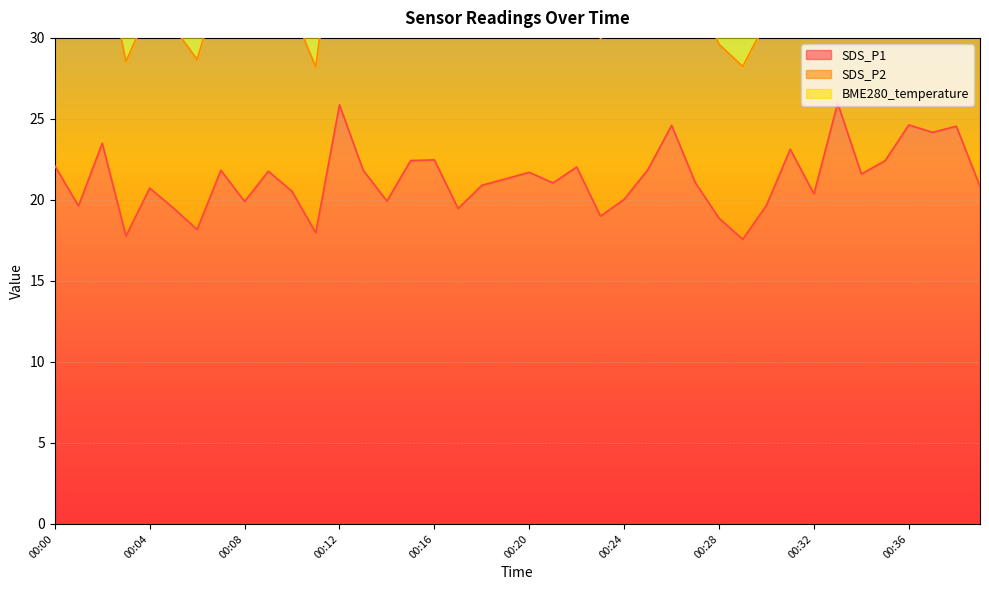

What is the value of the SDS_P2 point at the 10th from the left?

12.7